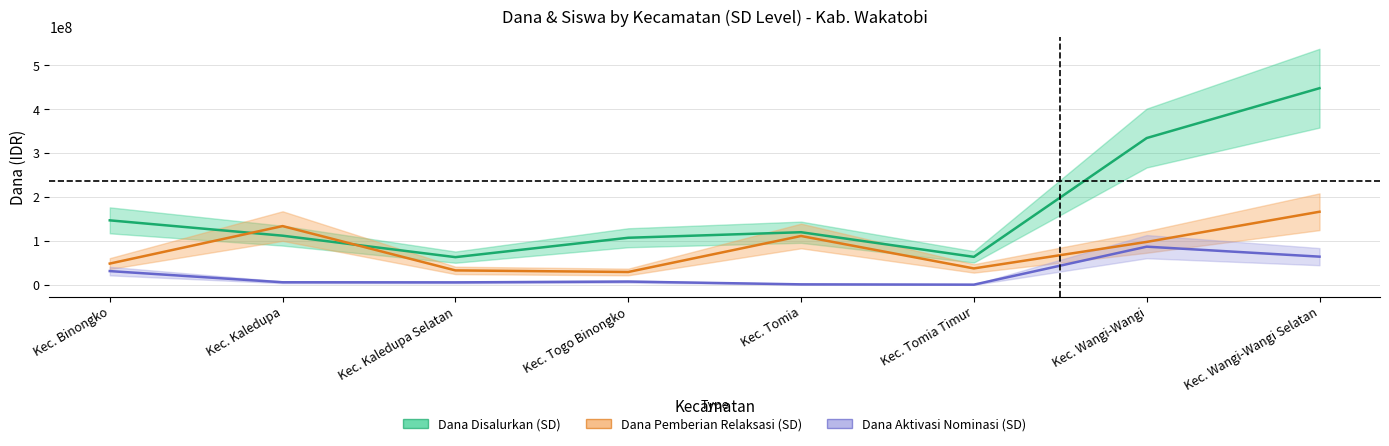

What is the label of the 6th point from the right?

Kec. Kaledupa Selatan